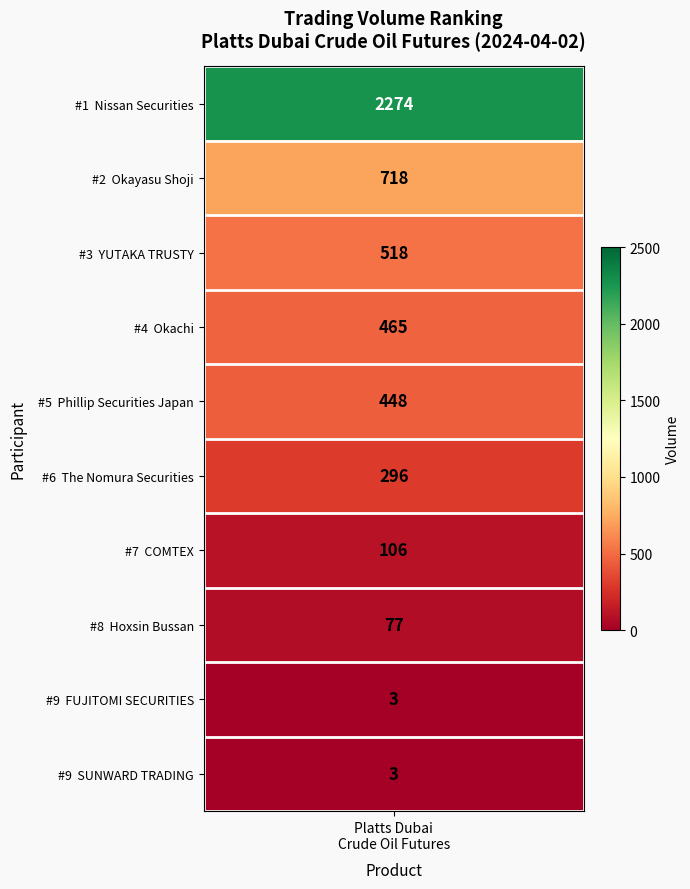

How many data points are less than 448?

5